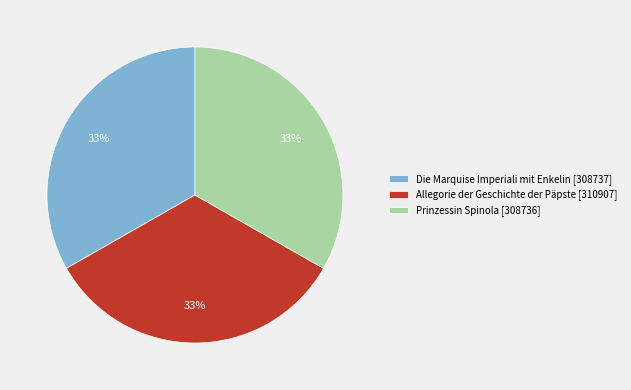

Is there any slice that represents more than half of the pie?

No